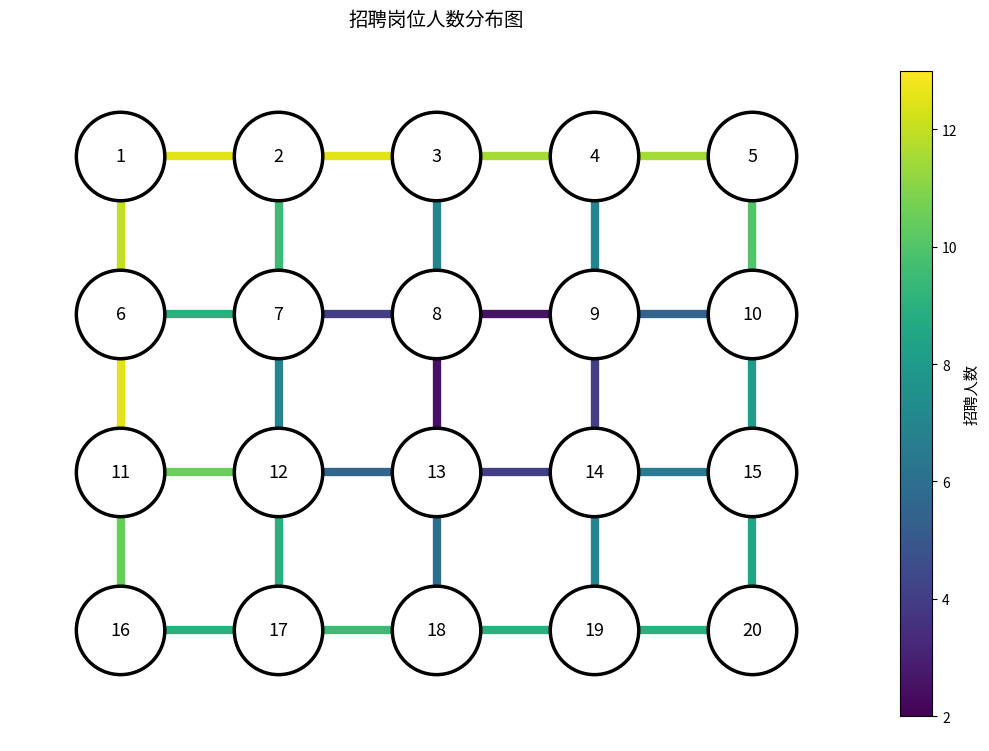

What is the sum of the edge_2_3 values at 2 and 1?

6